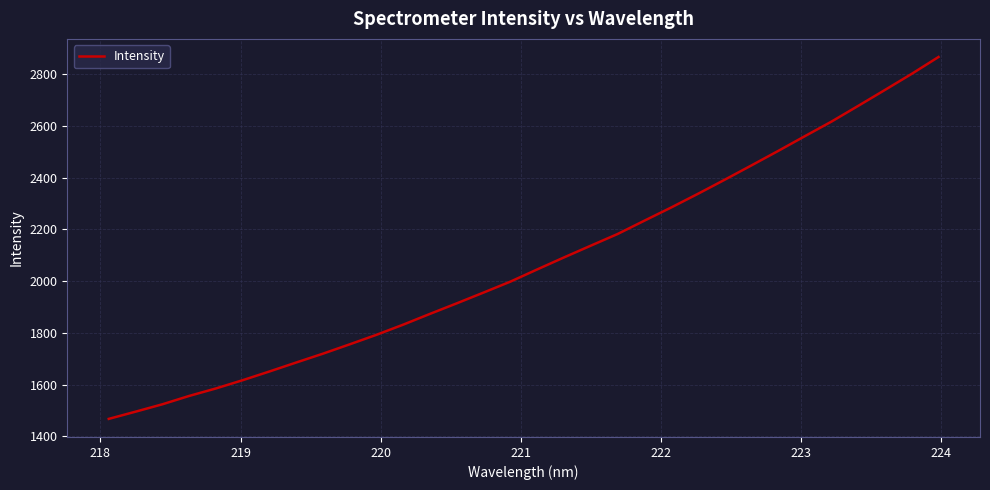

What is the greatest value displayed?

2866.3